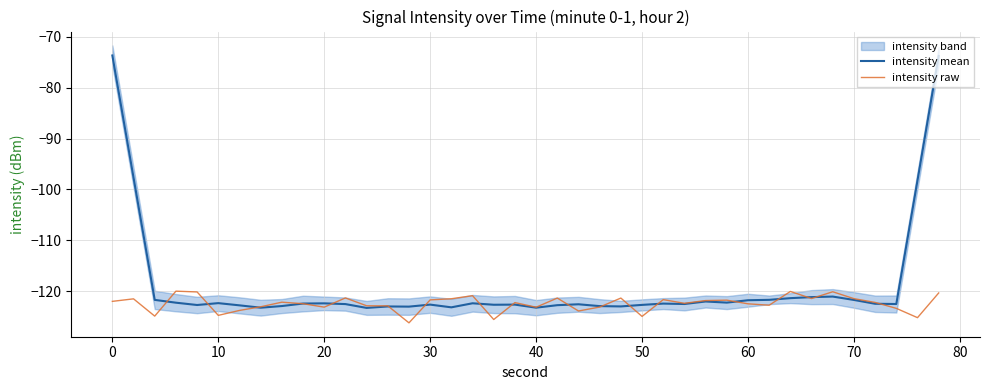

What is the sum of all intensity raw values?

-4898.0